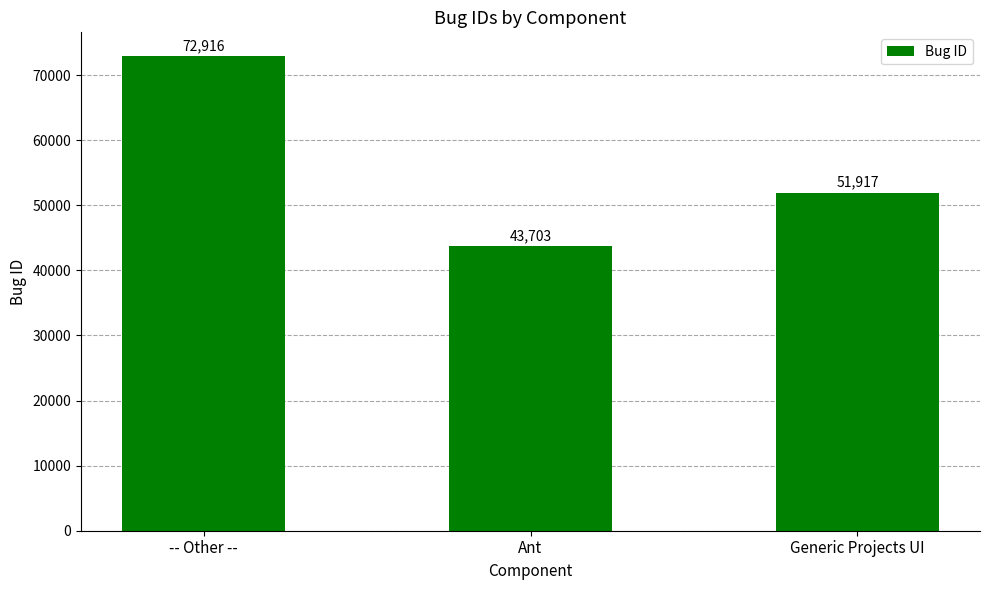

List the labels in order of value, largest first.

-- Other --, Generic Projects UI, Ant